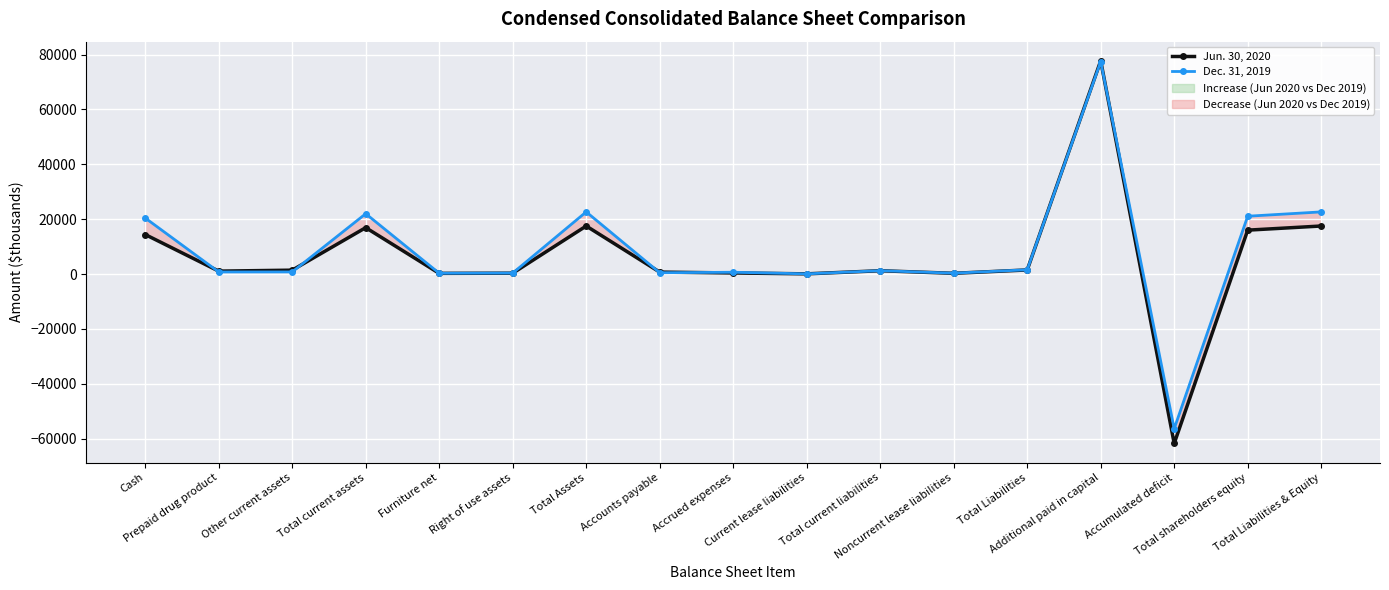

Reading left to right, transcribe all the data shown in this chart.

Jun. 30, 2020: 14411	1079	1434	16924	267	329	17520	726	410	89	1225	284	1509	77710	-61703	16011	17520
Dec. 31, 2019: 20426	776	788	21990	303	367	22660	486	673	85	1244	330	1574	77421	-56339	21086	22660